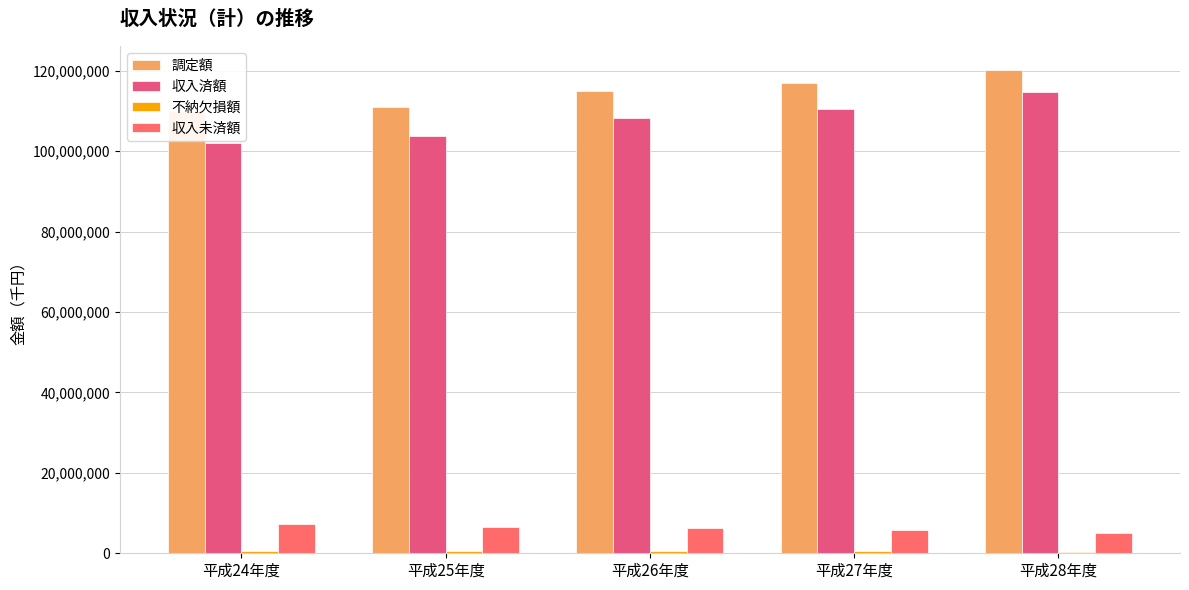

Are the bars grouped side by side (vs. stacked)?

Yes